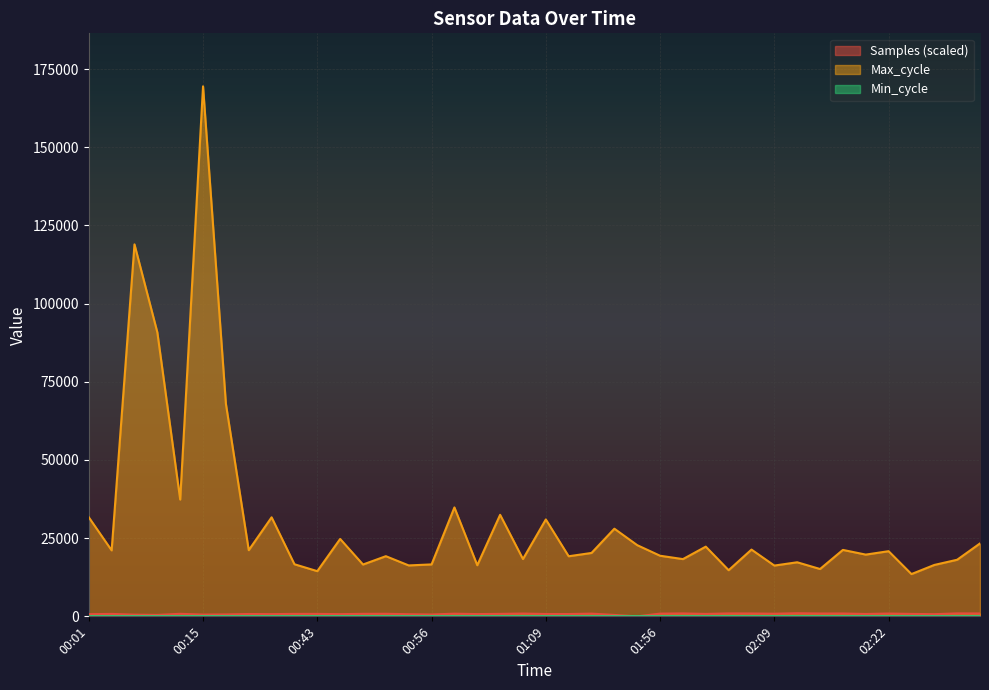

What is the lowest value of the Max_cycle series?

13517.0